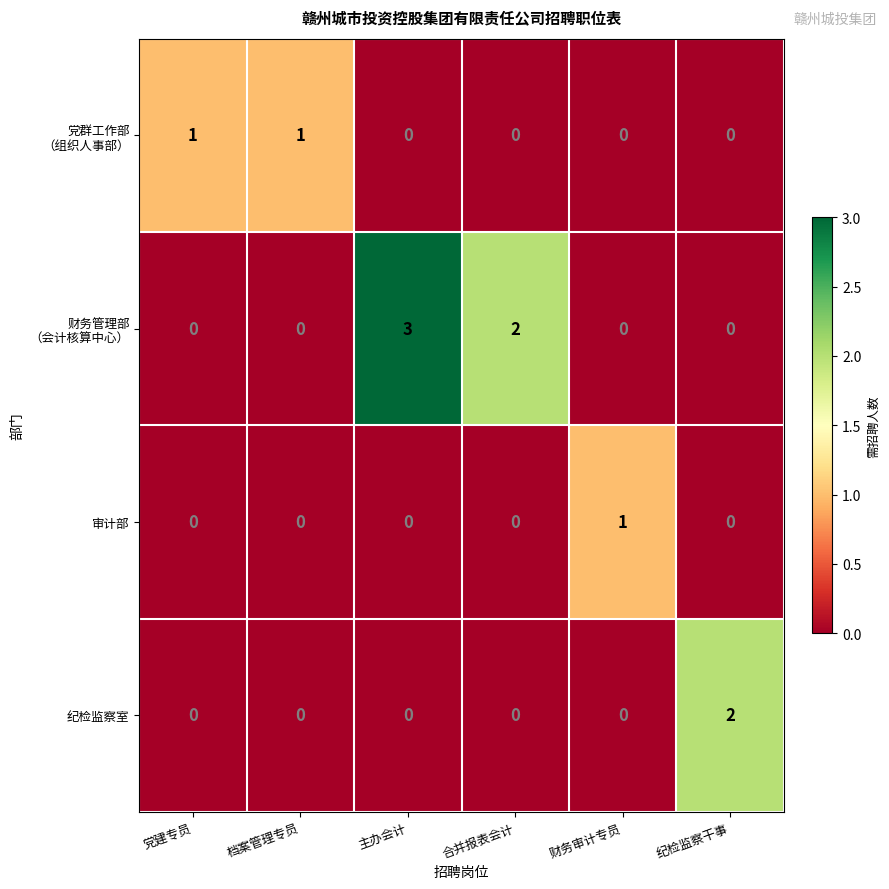

Which series changed the most between 档案管理专员 and 纪检监察干事?

纪检监察室